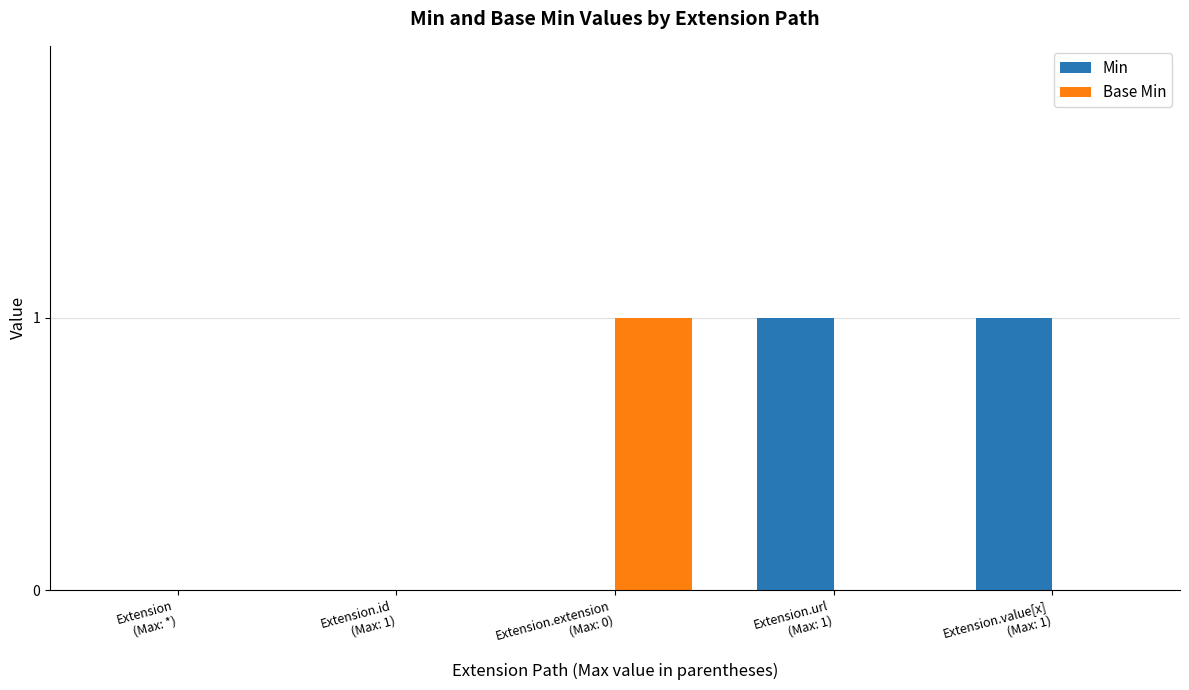

Reading right to left, extract all data points from this chart.

Min: 1	1	0	0	0
Base Min: 0	0	1	0	0